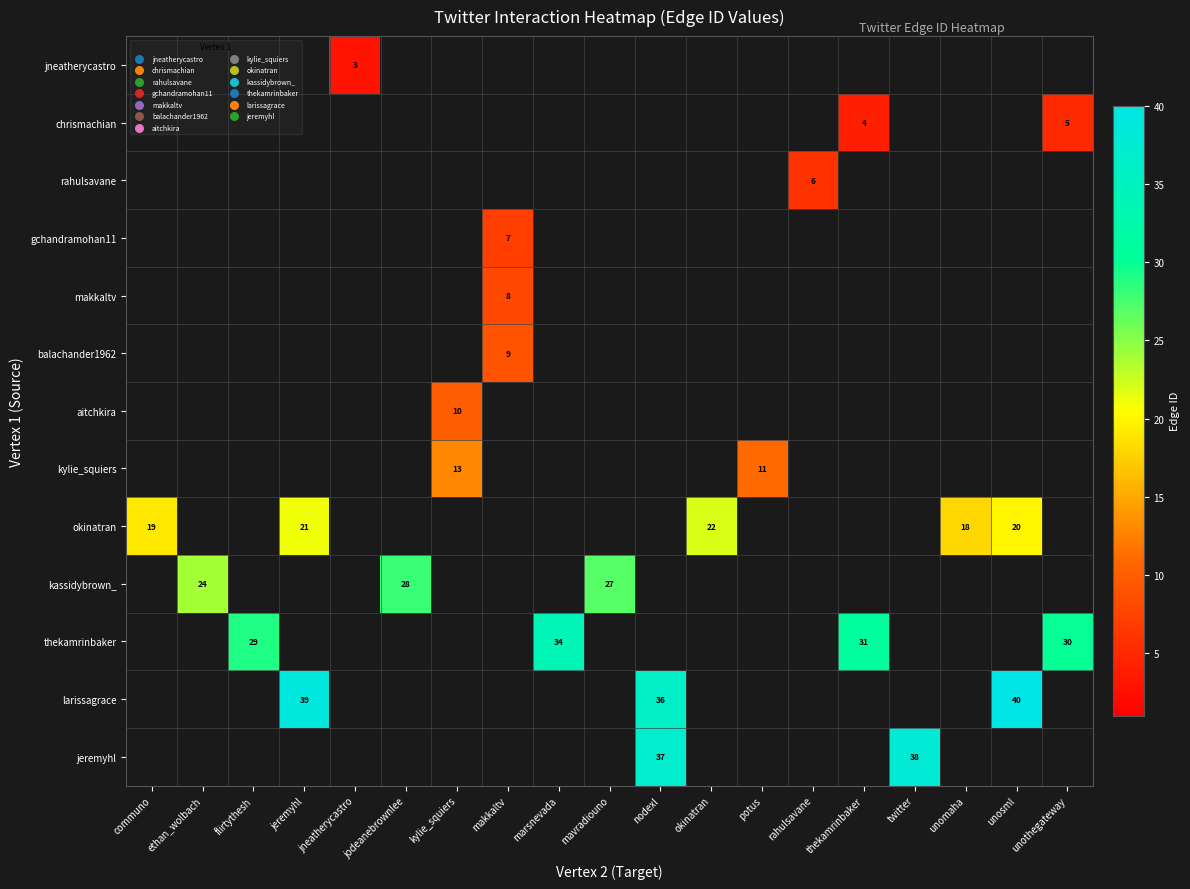

What is the maximum value for row_7?

13